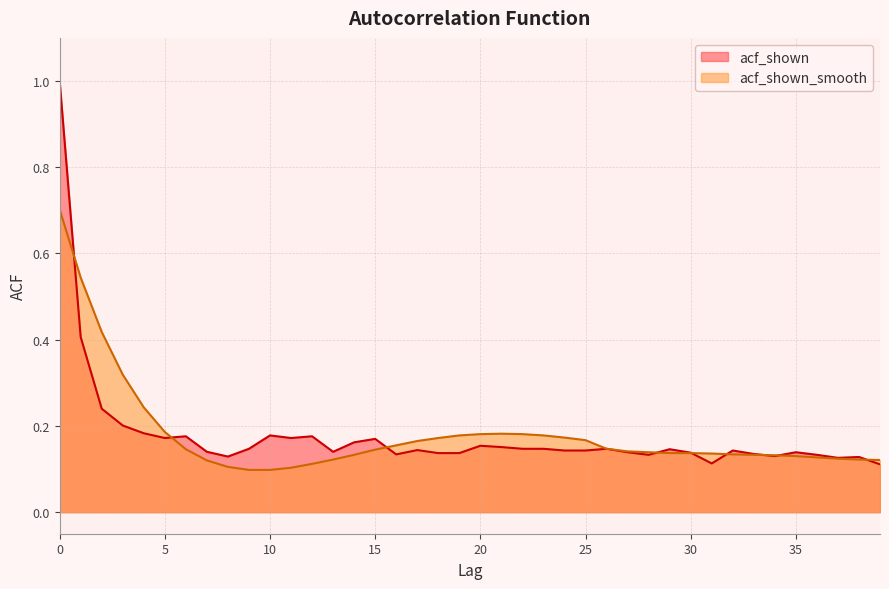

Is the value of acf_shown_smooth at 9 greater than the value of acf_shown at 37?

No